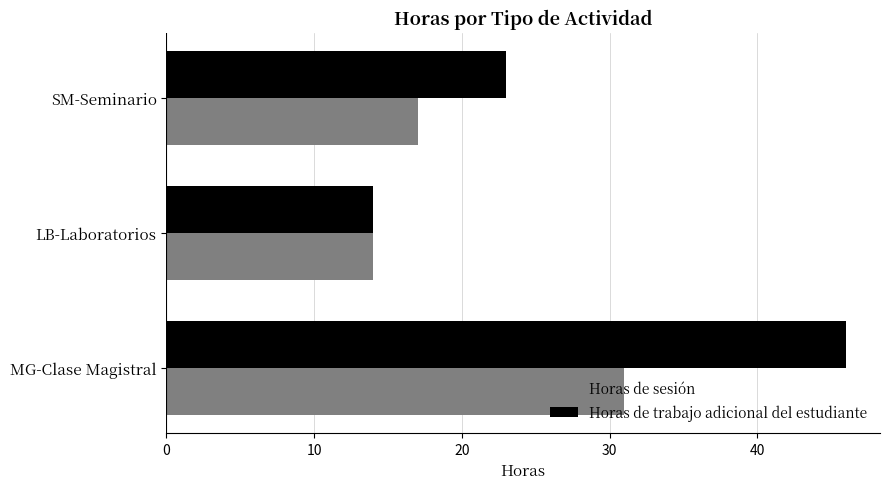

What is the spread (max minus min) of values at MG-Clase Magistral?

15